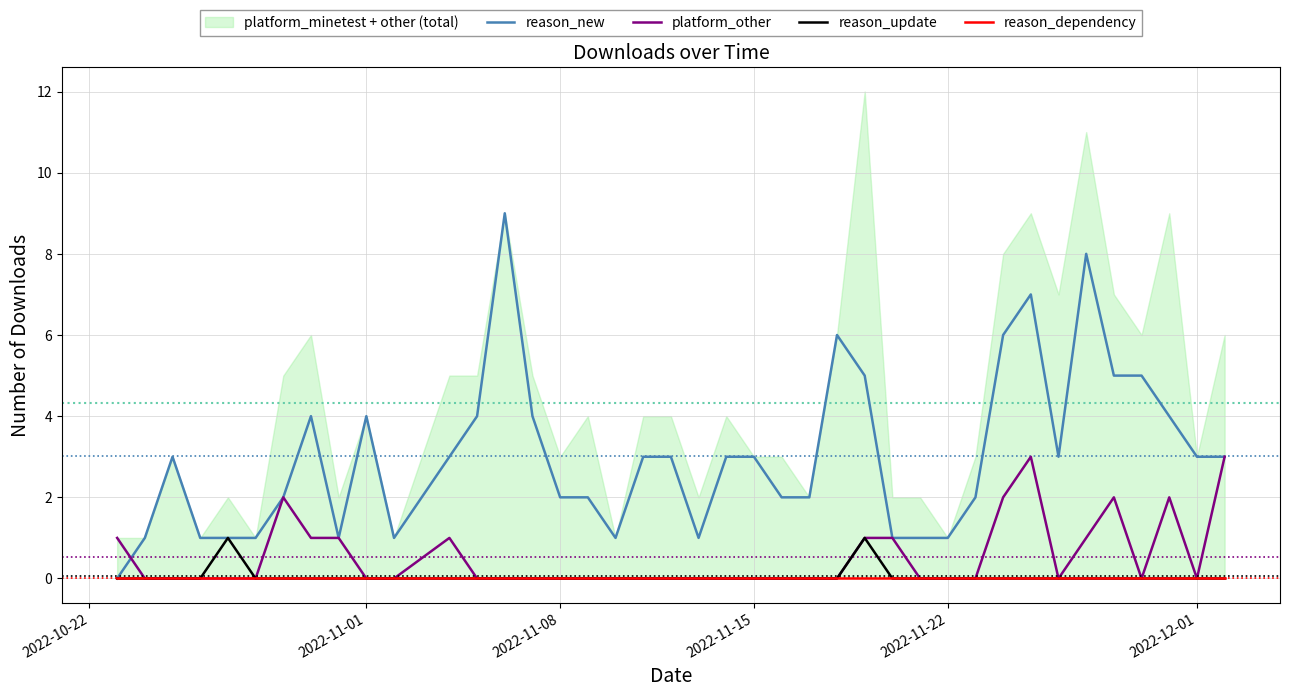

The value of platform_other at 2022-11-08 is 2. True or false?

False